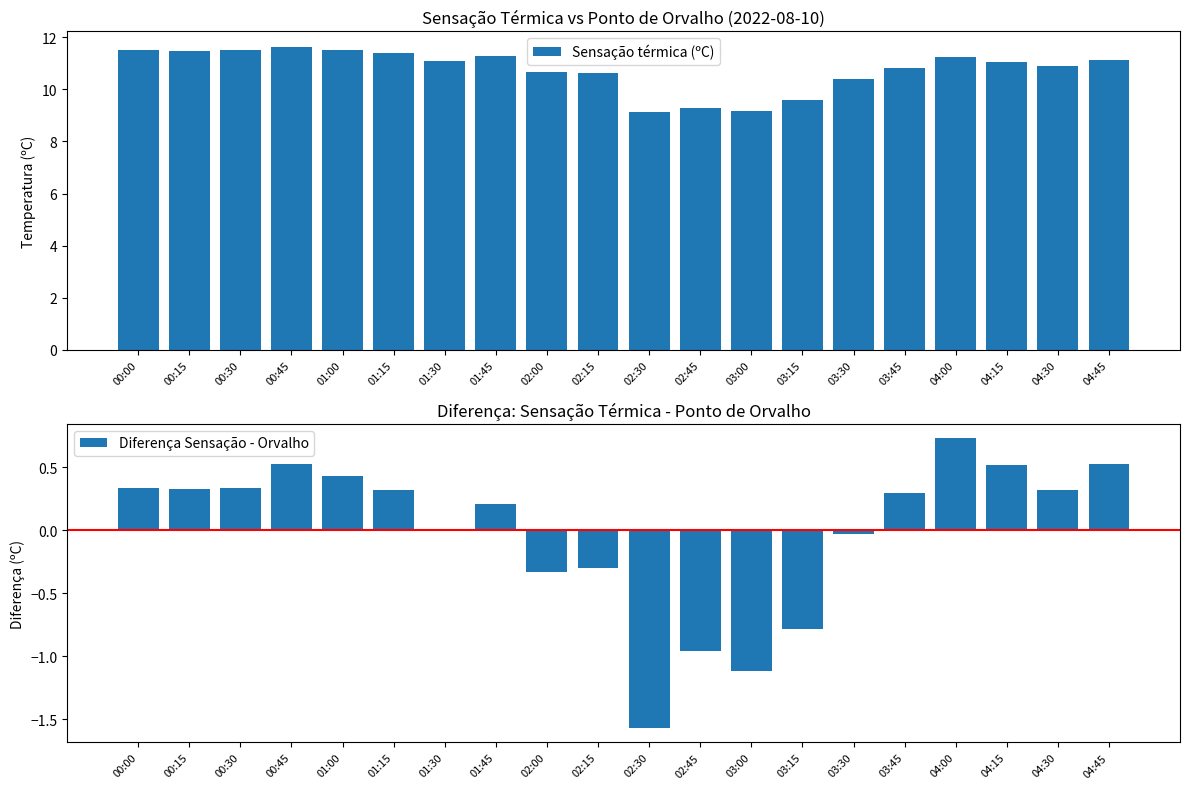

Where is Diferença Sensação - Orvalho nearest to the value 0?

01:30